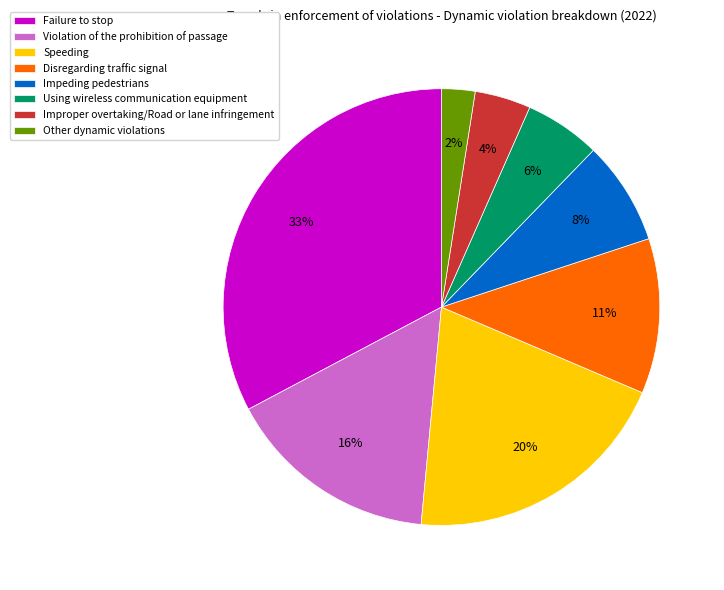

To the nearest percent, what is the difference between the Impeding pedestrians and Improper overtaking/Road or lane infringement slice percentages?

4%